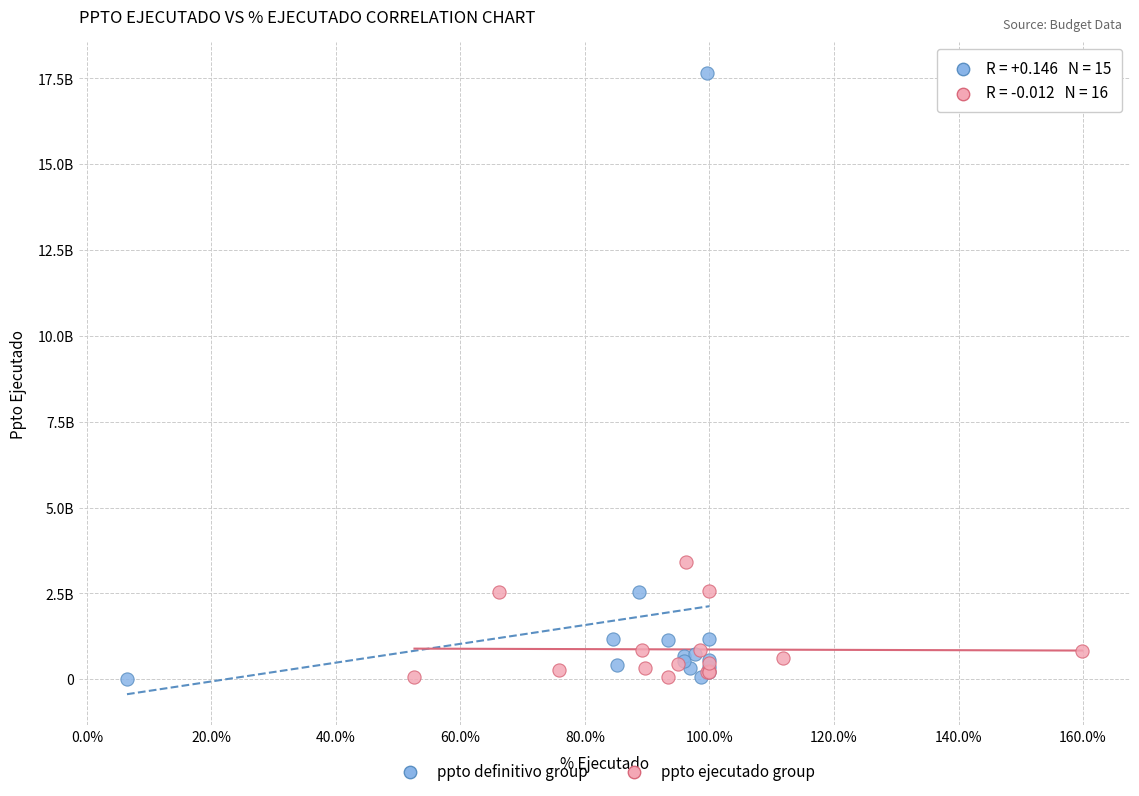

Which series reaches the maximum Y coordinate?

ppto definitivo group